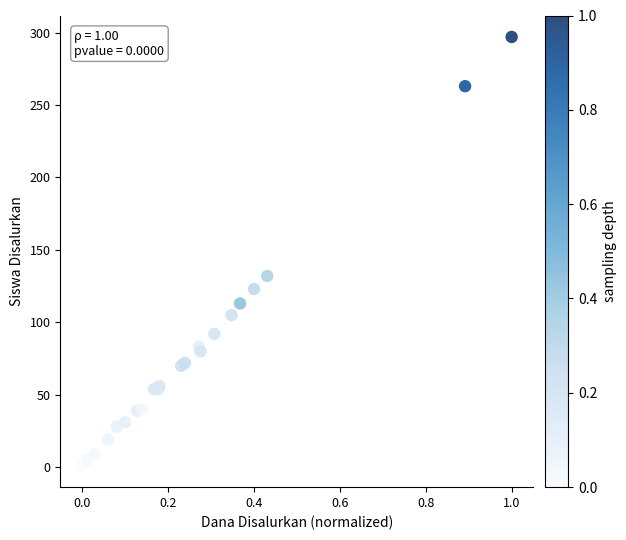

What Y value in the scatter plot is closest to 149?

132